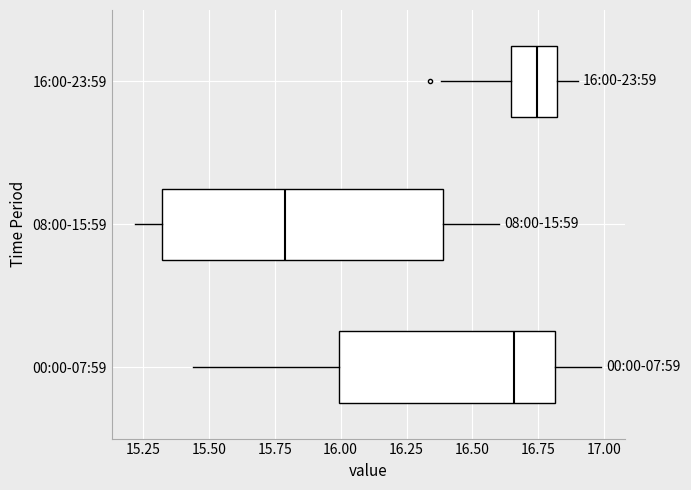

Which box's median line is the furthest to the left?

08:00-15:59